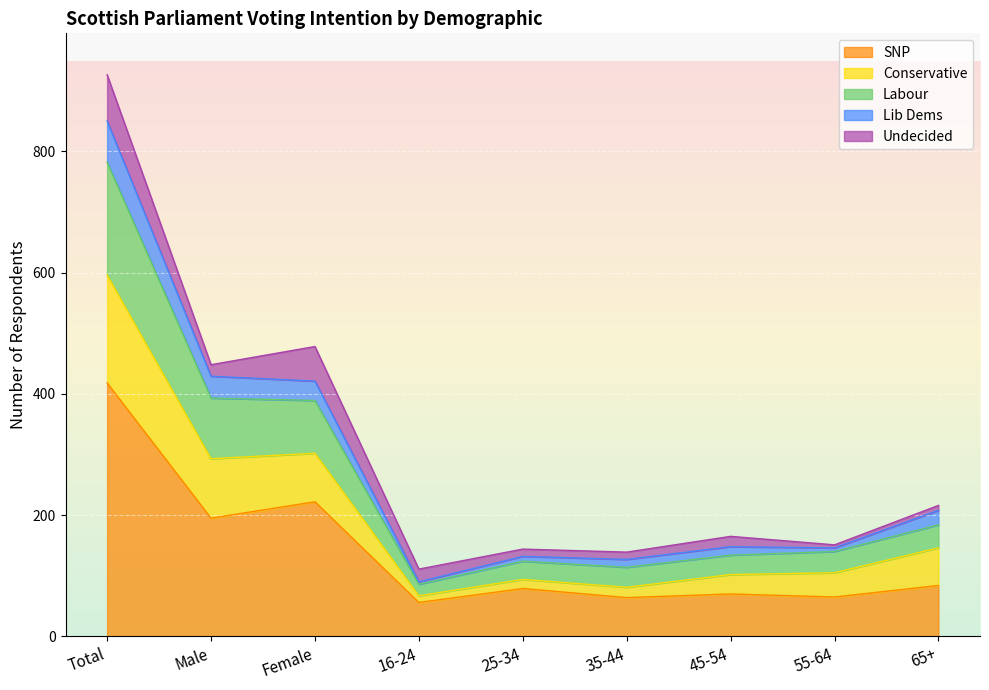

True or false: Labour and Conservative cross at least once.

False